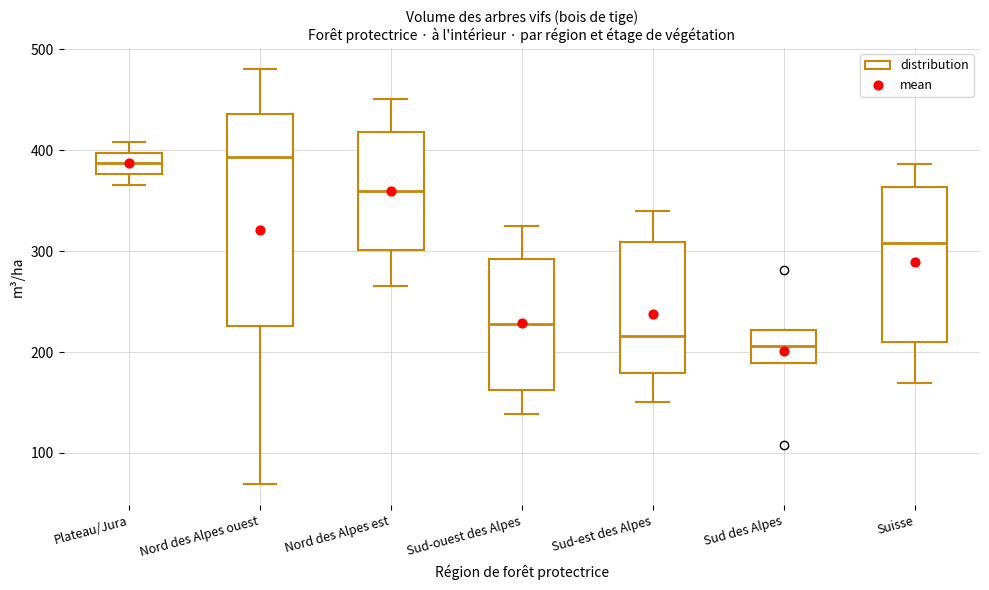

Reading left to right, transcribe this box plot: for each box, give where its median line is, the range the box spans, and where its two whiskers end, as read against the y-axis. The values are not printed on the chart, so give them approximately, as read against the axis.

Plateau/Jura: median 390, box 380 to 400, whiskers 370 to 410
Nord des Alpes ouest: median 390, box 230 to 440, whiskers 70 to 480
Nord des Alpes est: median 360, box 300 to 420, whiskers 270 to 450
Sud-ouest des Alpes: median 230, box 160 to 290, whiskers 140 to 320
Sud-est des Alpes: median 220, box 180 to 310, whiskers 150 to 340
Sud des Alpes: median 210, box 190 to 220, whiskers 190 to 220
Suisse: median 310, box 210 to 360, whiskers 170 to 390